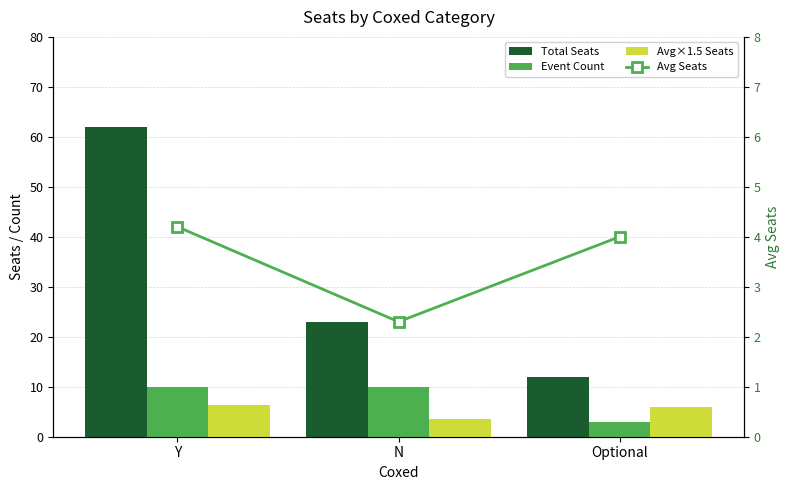

At which label does Avg×1.5 Seats reach its peak?

Y